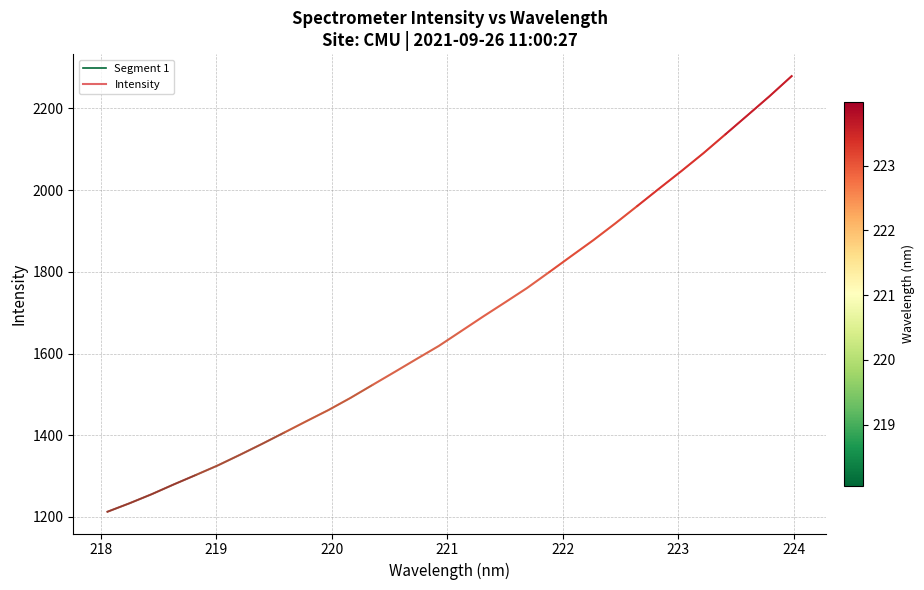

What position from the right is 218.8244?

28